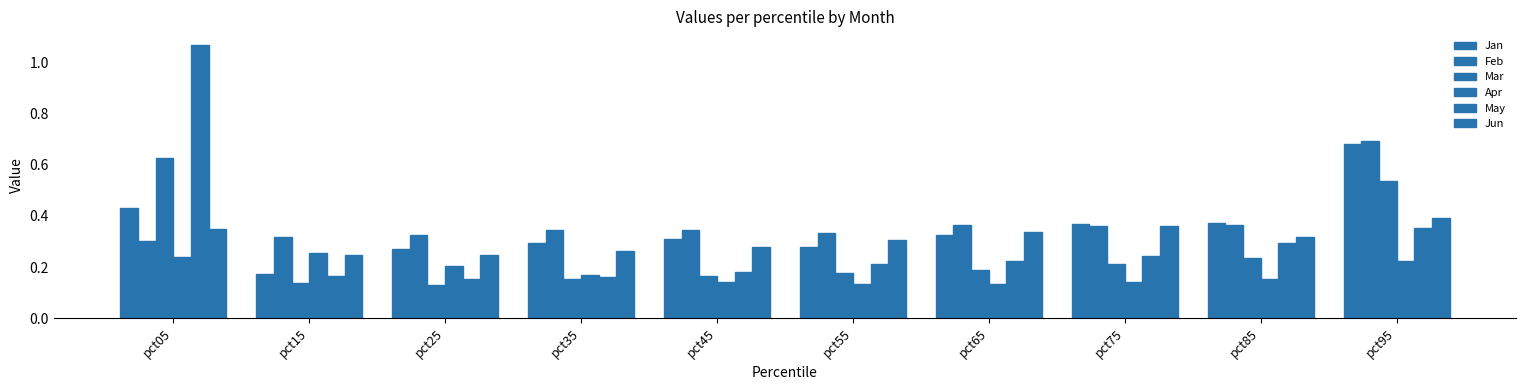

At which label does Apr reach its peak?

pct15